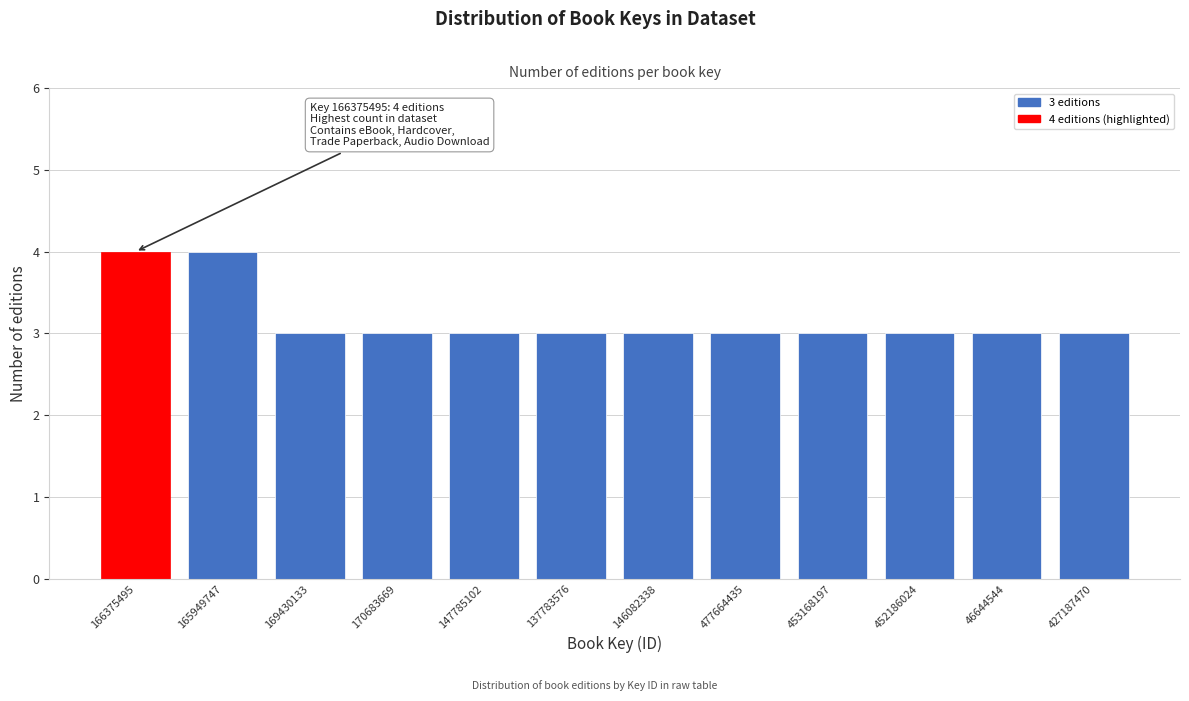

Reading left to right, transcribe all the data shown in this chart.

4	4	3	3	3	3	3	3	3	3	3	3